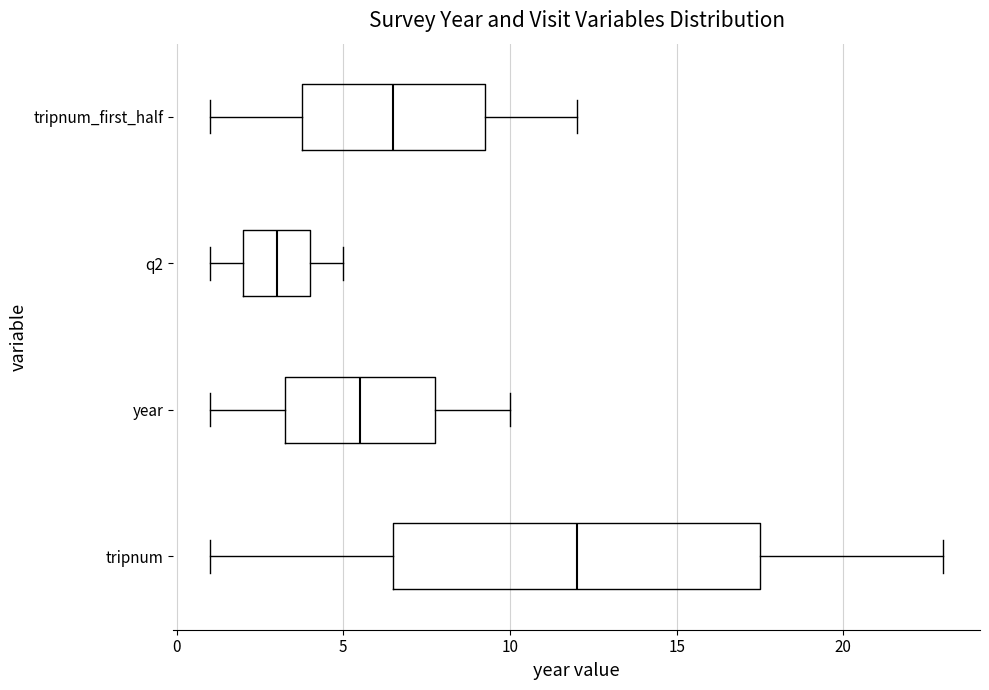

Where is the right edge of the box for tripnum on the x-axis? The values are not printed on the chart, so give them approximately, as read against the axis.

17.5